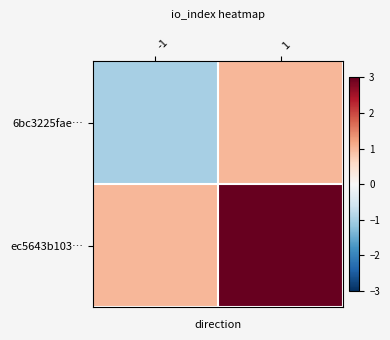

Reading left to right, list all the values displayed in this chart.

6bc3225fae…: -1=-1	1=1
ec5643b103…: -1=1	1=3